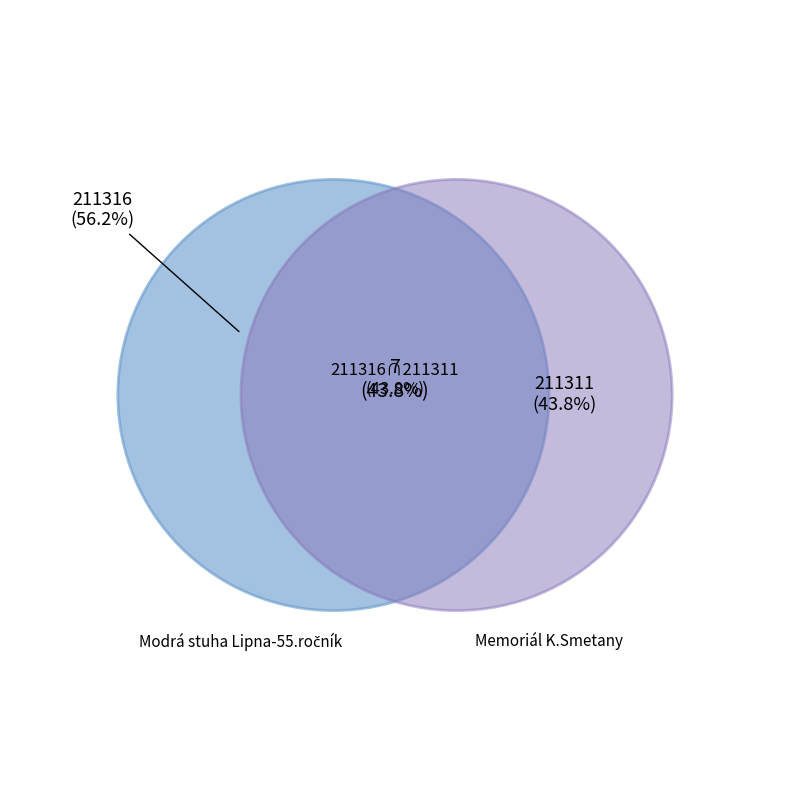

To the nearest percent, what portion does 211311 represent?

44%